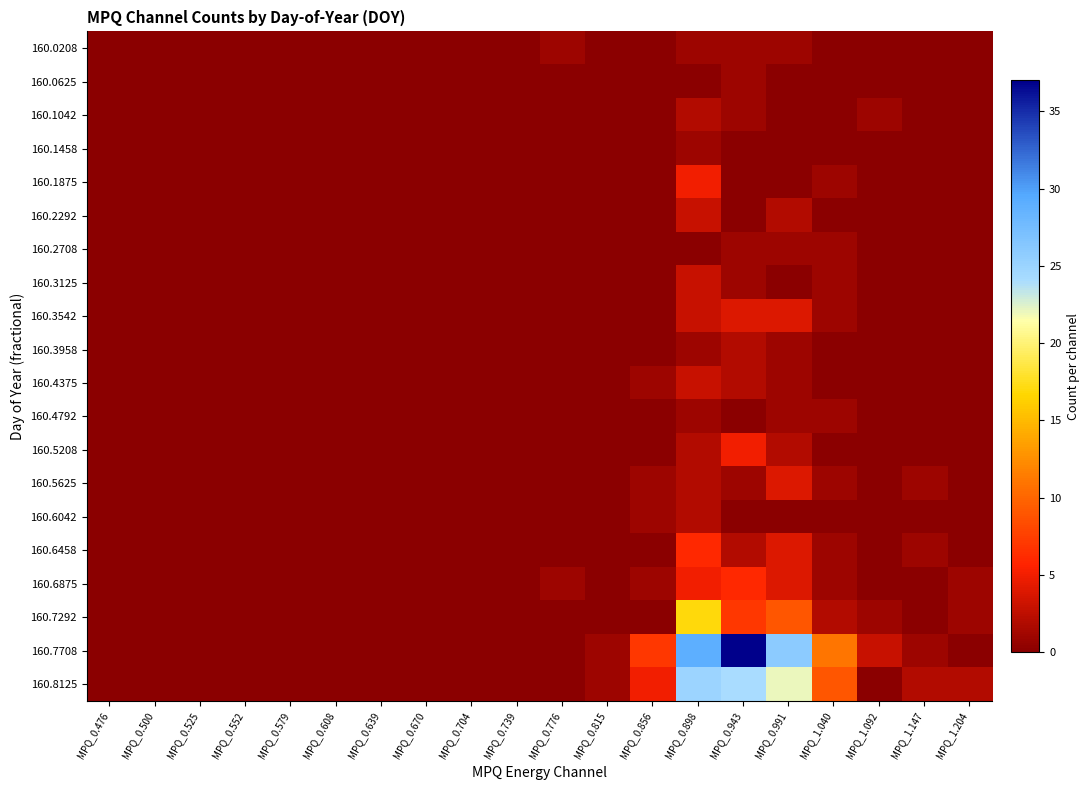

At which category is the sum across all series the highest?

MPQ_0.898